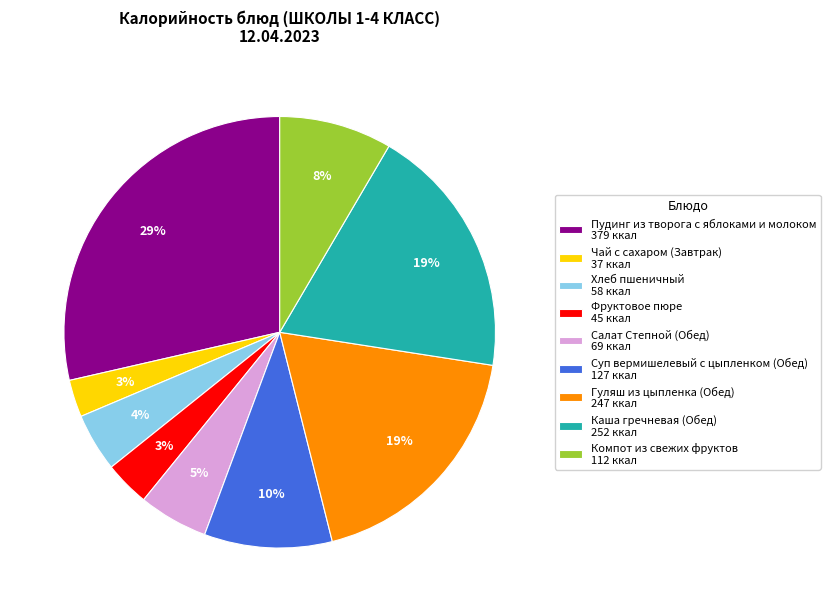

To the nearest percent, what is the difference between the Чай с сахаром (Завтрак) and Салат Степной (Обед) slice percentages?

2%